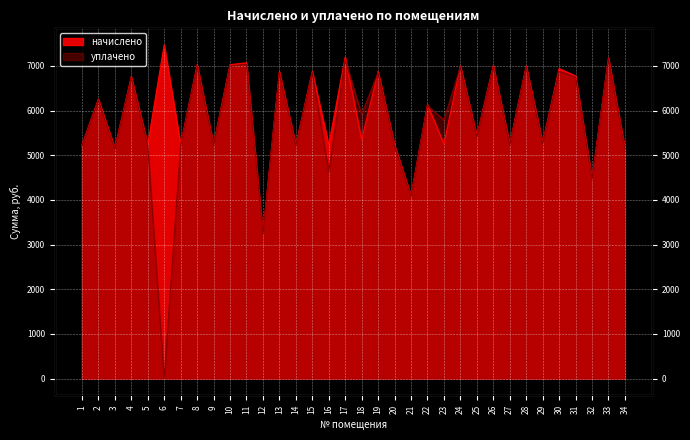

True or false: начислено has a value of 7176.6 at 33.

True